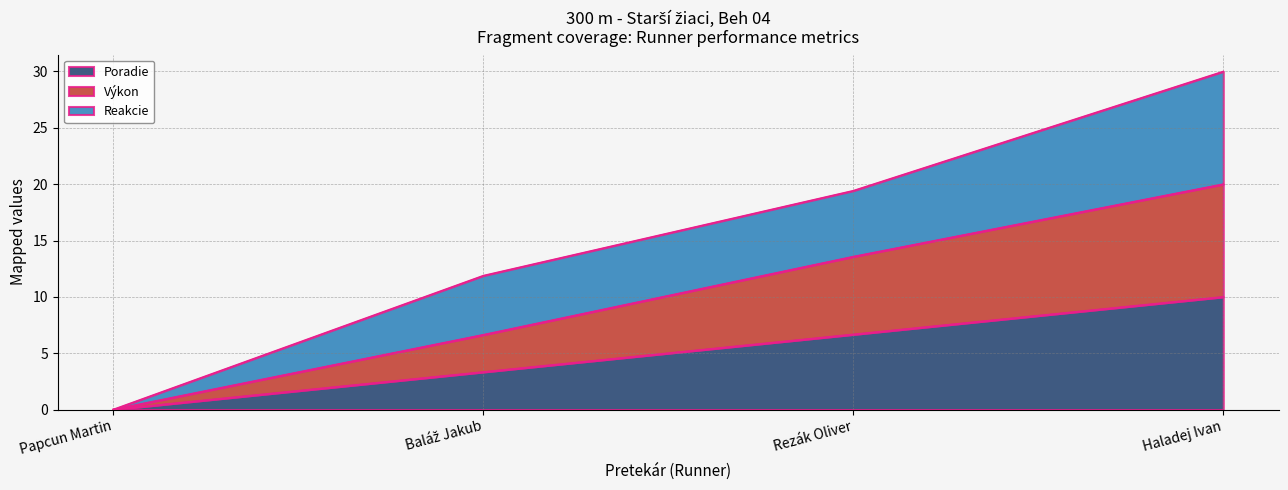

At which category is the sum across all series the highest?

Haladej Ivan